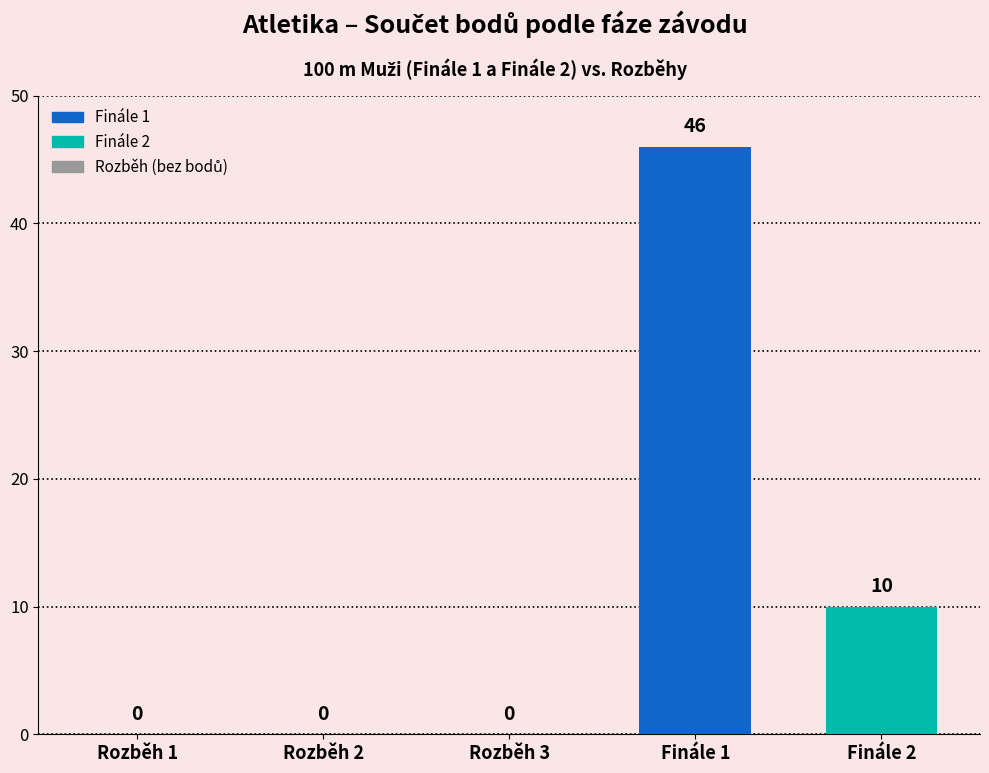

True or false: the data shows 64 at Finále 1.

False